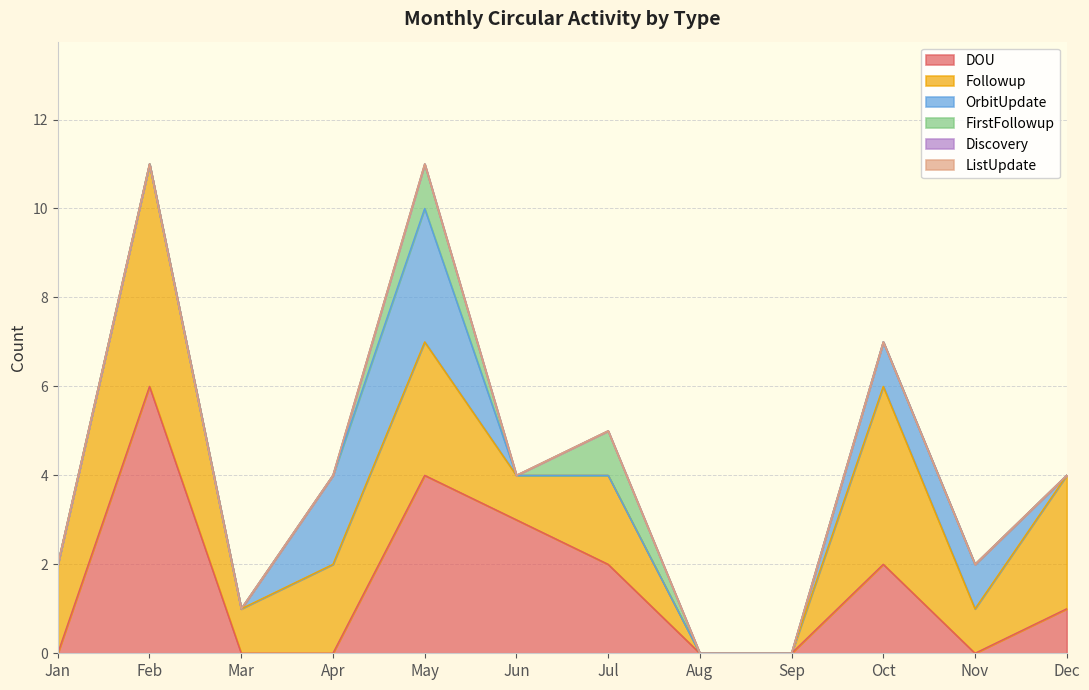

Rank the series by their maximum value, from lowest to highest.

Discovery, ListUpdate, FirstFollowup, OrbitUpdate, Followup, DOU